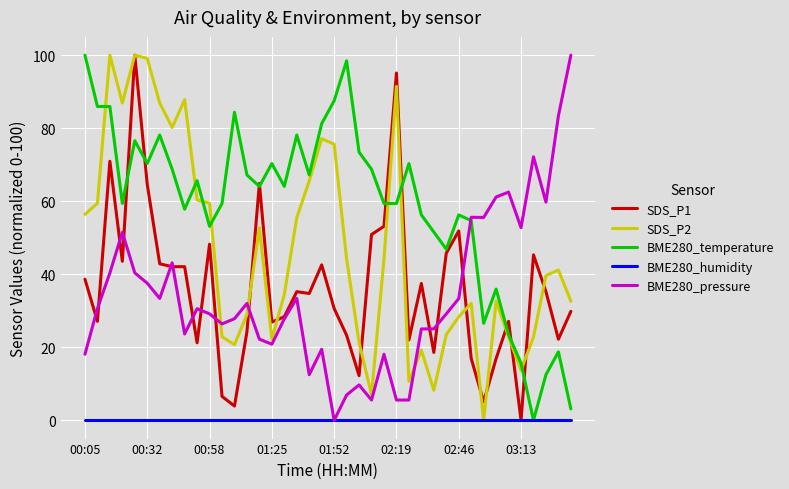

How many distinct data groups are displayed?

5